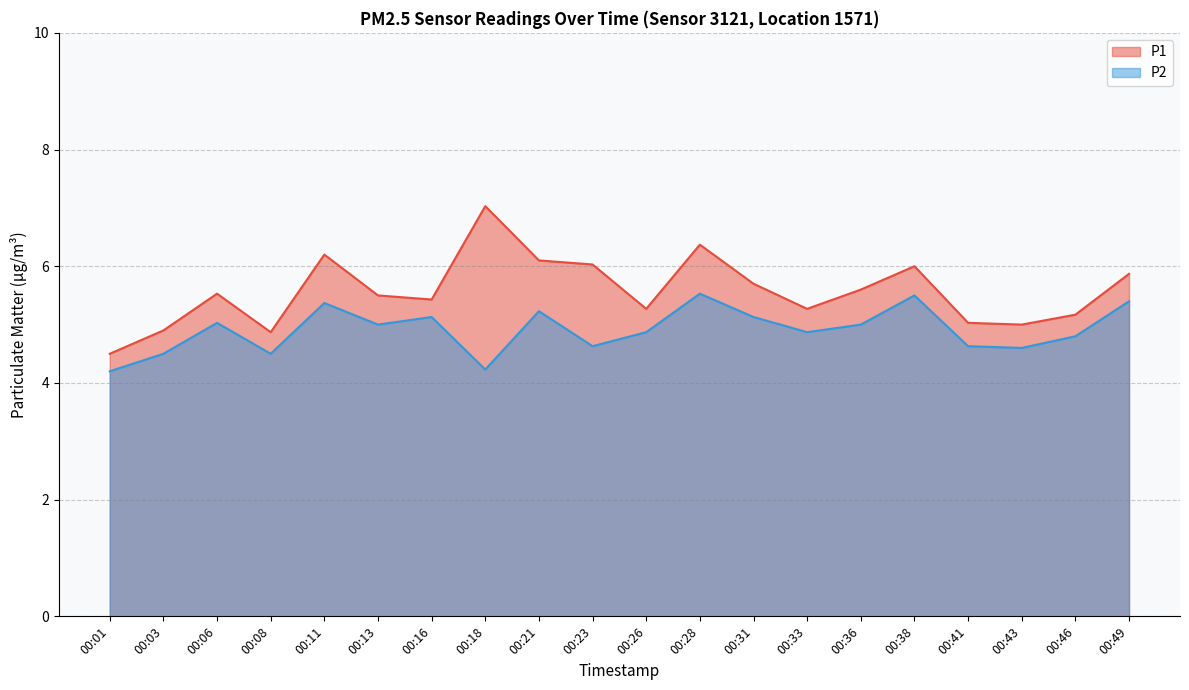

Which series has the largest range (max minus min)?

P1